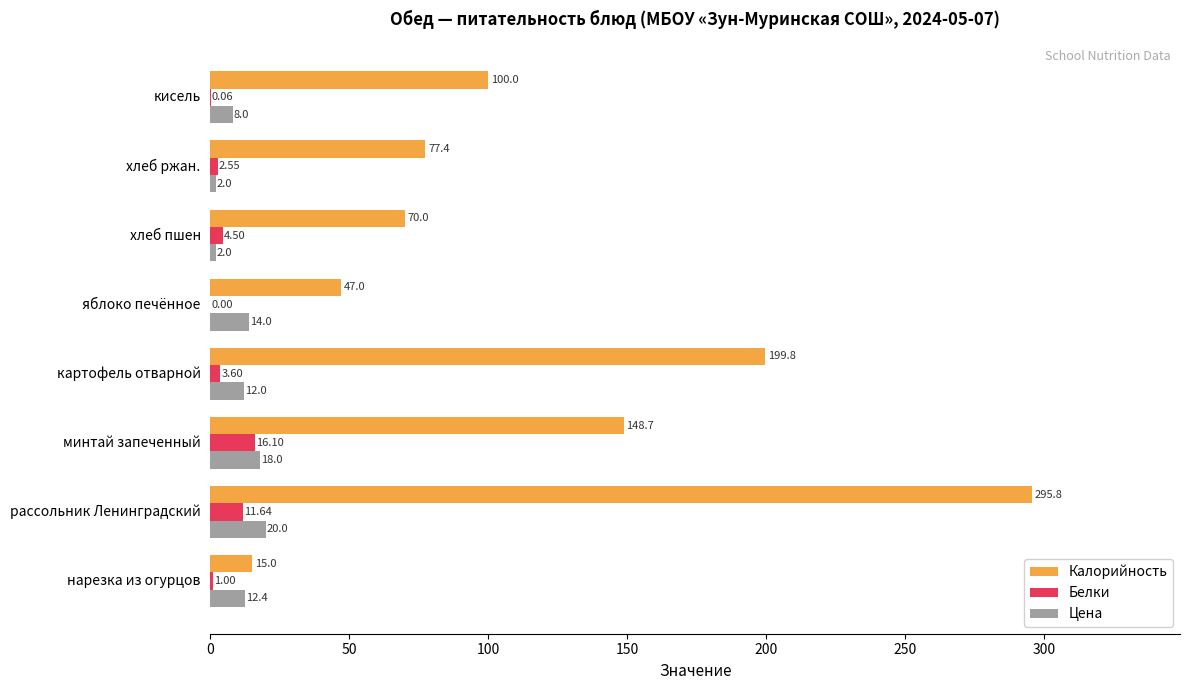

What is the average value of the Белки series?

4.9